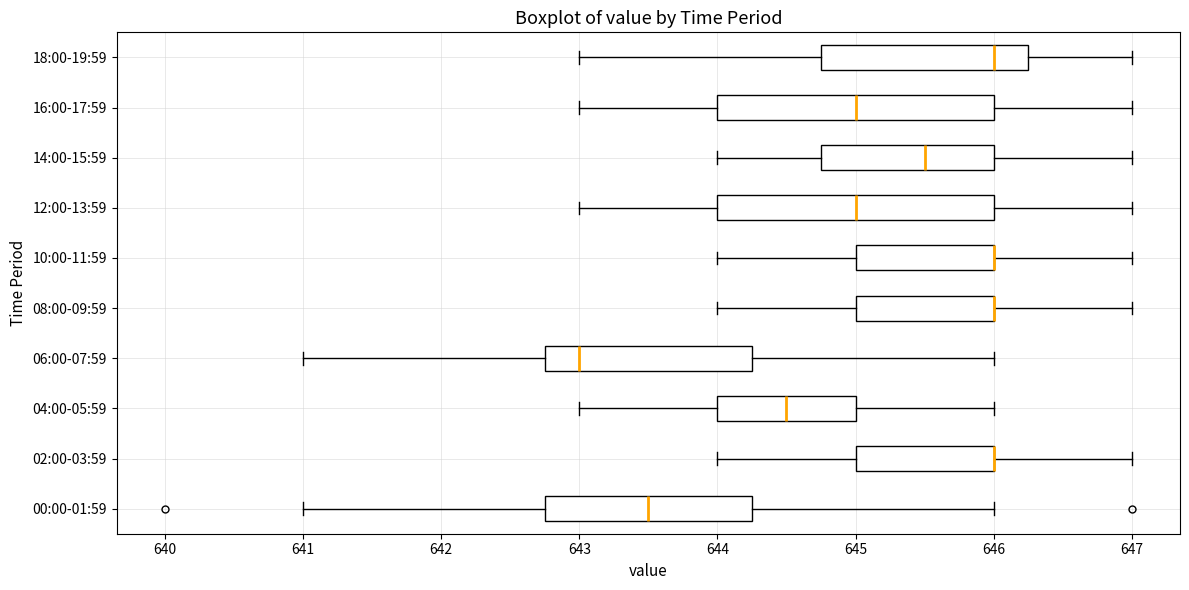

Reading bottom to top, transcribe this box plot: for each box, give where its median line is, the range the box spans, and where its two whiskers end, as read against the x-axis. The values are not printed on the chart, so give them approximately, as read against the axis.

00:00-01:59: median 643.5, box 642.8 to 644.3, whiskers 641.0 to 646.0
02:00-03:59: median 646.0 (drawn on the box's right edge), box 645.0 to 646.0, whiskers 644.0 to 647.0
04:00-05:59: median 644.5, box 644.0 to 645.0, whiskers 643.0 to 646.0
06:00-07:59: median 643.0, box 642.8 to 644.3, whiskers 641.0 to 646.0
08:00-09:59: median 646.0 (drawn on the box's right edge), box 645.0 to 646.0, whiskers 644.0 to 647.0
10:00-11:59: median 646.0 (drawn on the box's right edge), box 645.0 to 646.0, whiskers 644.0 to 647.0
12:00-13:59: median 645.0, box 644.0 to 646.0, whiskers 643.0 to 647.0
14:00-15:59: median 645.5, box 644.8 to 646.0, whiskers 644.0 to 647.0
16:00-17:59: median 645.0, box 644.0 to 646.0, whiskers 643.0 to 647.0
18:00-19:59: median 646.0, box 644.8 to 646.3, whiskers 643.0 to 647.0